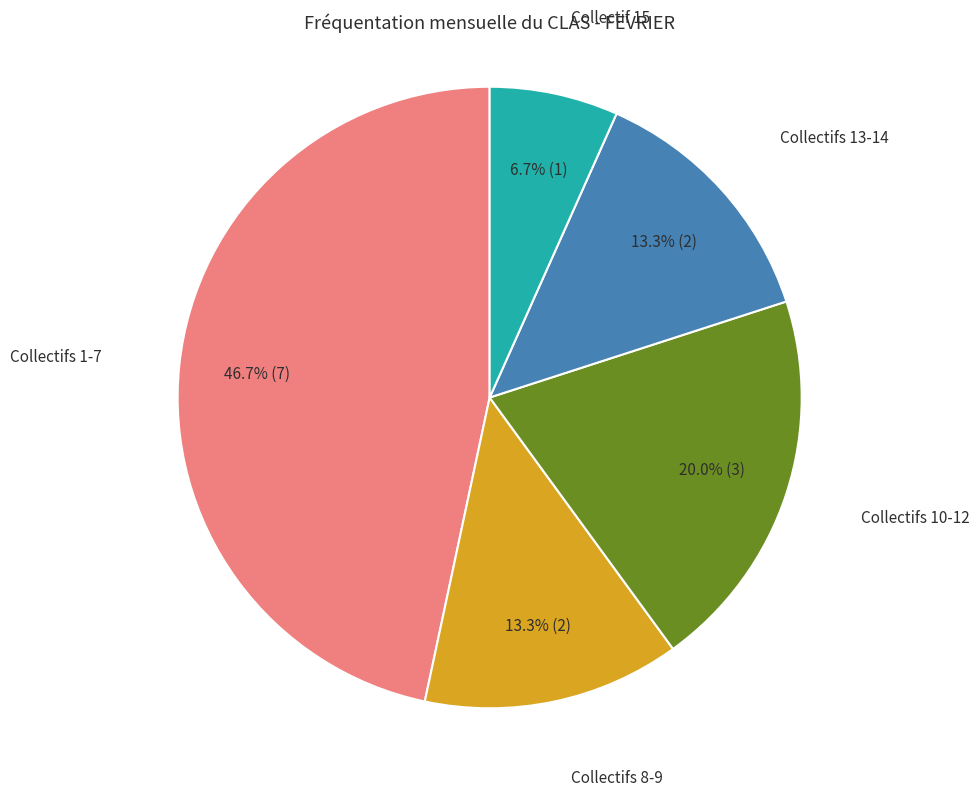

Does Collectifs 8-9 represent more than half of the total?

No